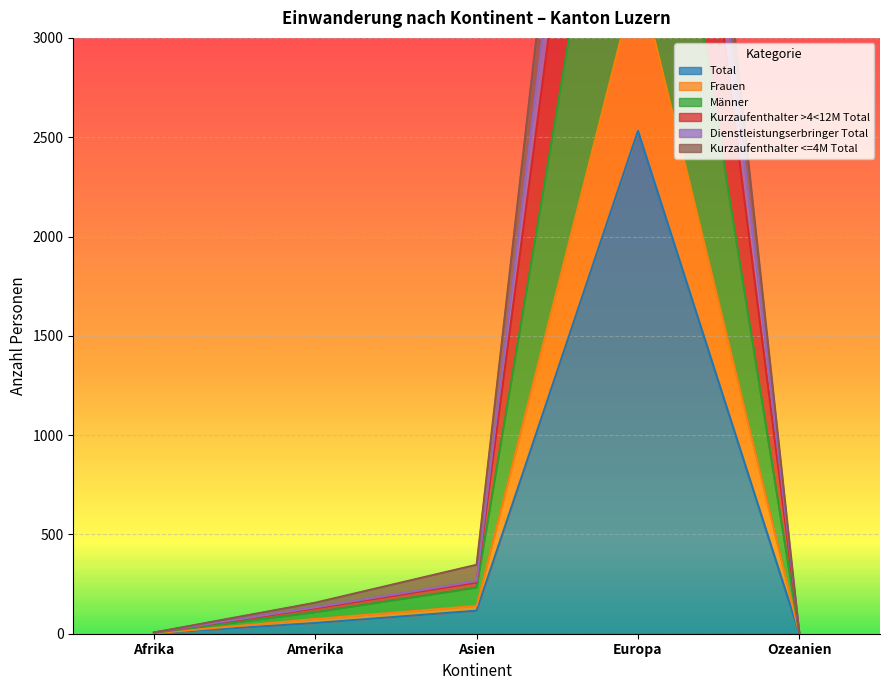

What is the greatest value displayed?

7519